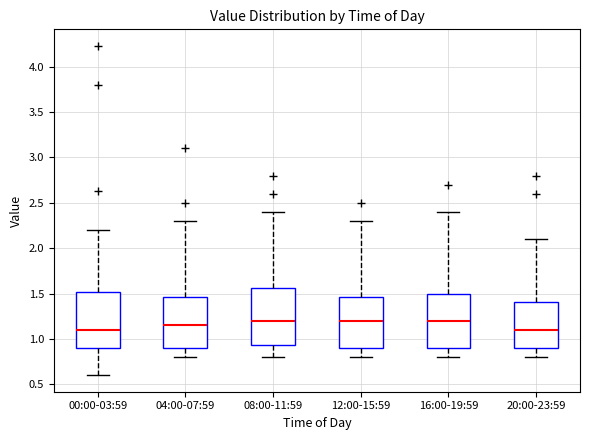

Reading left to right, read every box against the y-axis: the position of its median line, the range the box covers, and the ends of its whiskers. The values are not printed on the chart, so give them approximately, as read against the axis.

00:00-03:59: median 1.10, box 0.90 to 1.50, whiskers 0.60 to 2.20
04:00-07:59: median 1.15, box 0.90 to 1.45, whiskers 0.80 to 2.30
08:00-11:59: median 1.20, box 0.95 to 1.55, whiskers 0.80 to 2.40
12:00-15:59: median 1.20, box 0.90 to 1.45, whiskers 0.80 to 2.30
16:00-19:59: median 1.20, box 0.90 to 1.50, whiskers 0.80 to 2.40
20:00-23:59: median 1.10, box 0.90 to 1.40, whiskers 0.80 to 2.10